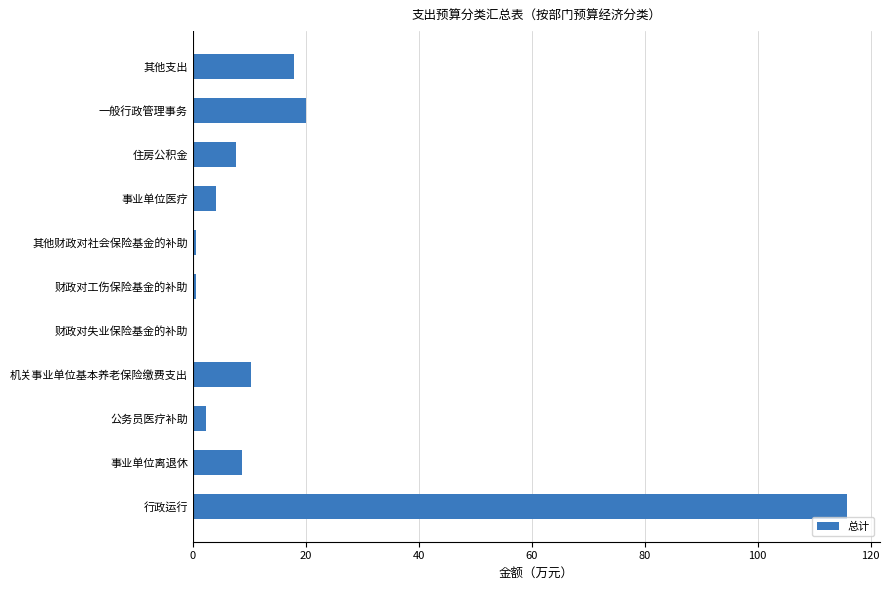

What is the sum of all values?

188.1